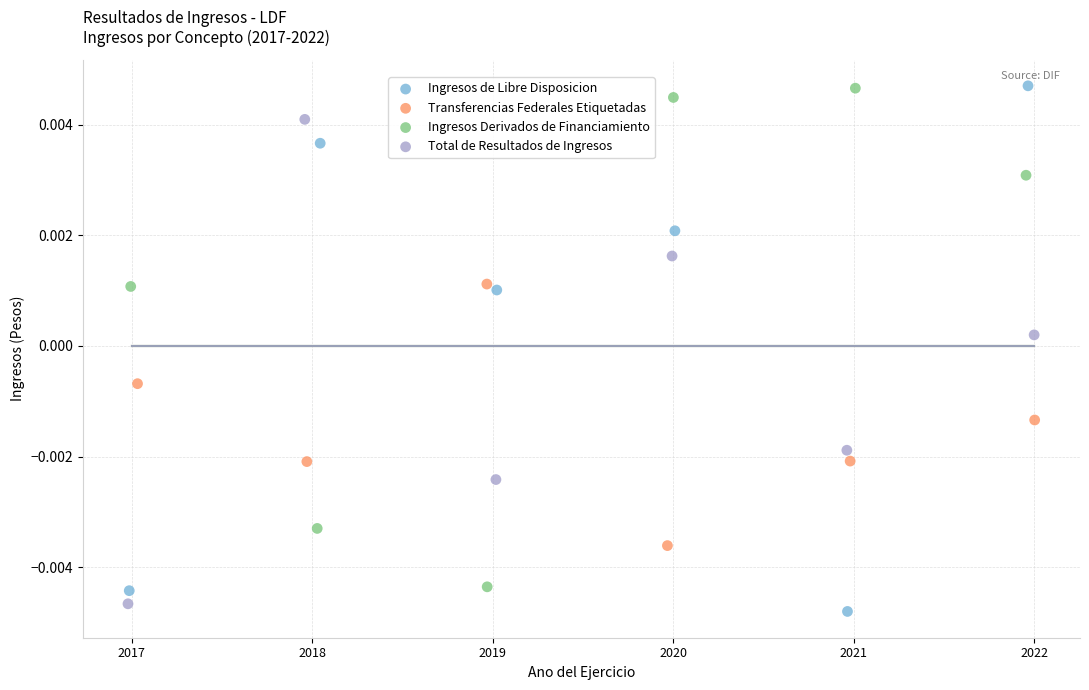

What are all the series names shown in the legend?

Ingresos de Libre Disposicion, Transferencias Federales Etiquetadas, Ingresos Derivados de Financiamiento, Total de Resultados de Ingresos